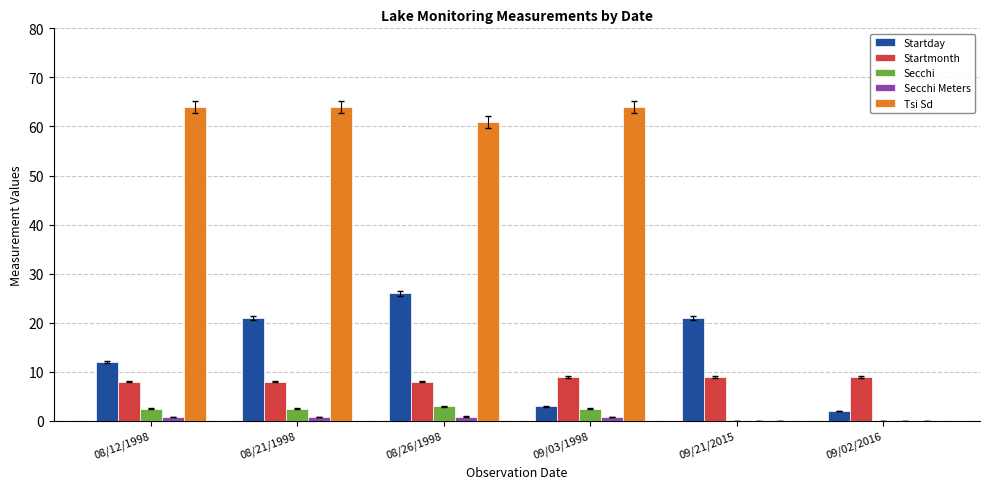

What is the sum of all Secchi Meters values?

3.3